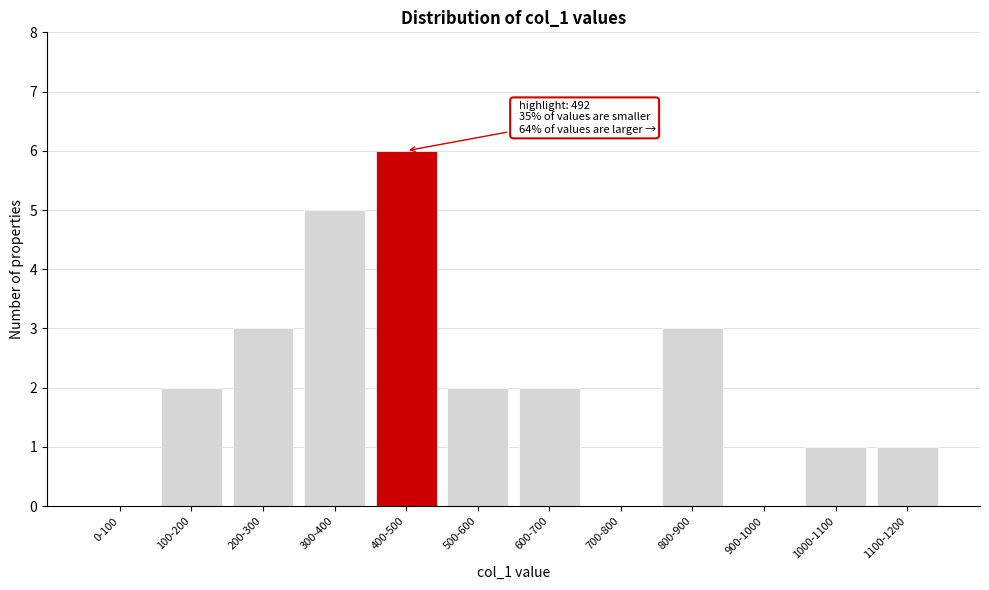

Reading left to right, list all the values displayed in this chart.

0-100=0	100-200=2	200-300=3	300-400=5	400-500=6	500-600=2	600-700=2	700-800=0	800-900=3	900-1000=0	1000-1100=1	1100-1200=1